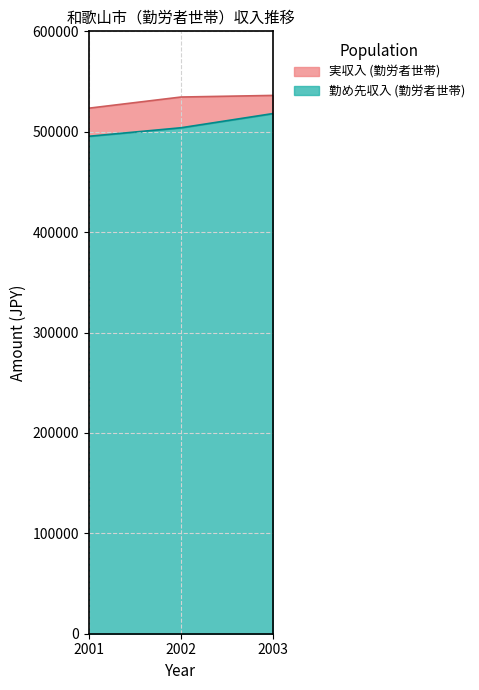

Reading right to left, list all the values displayed in this chart.

勤め先収入 (勤労者世帯): 518131	503948	495474
実収入 (勤労者世帯): 536171	534560	523439